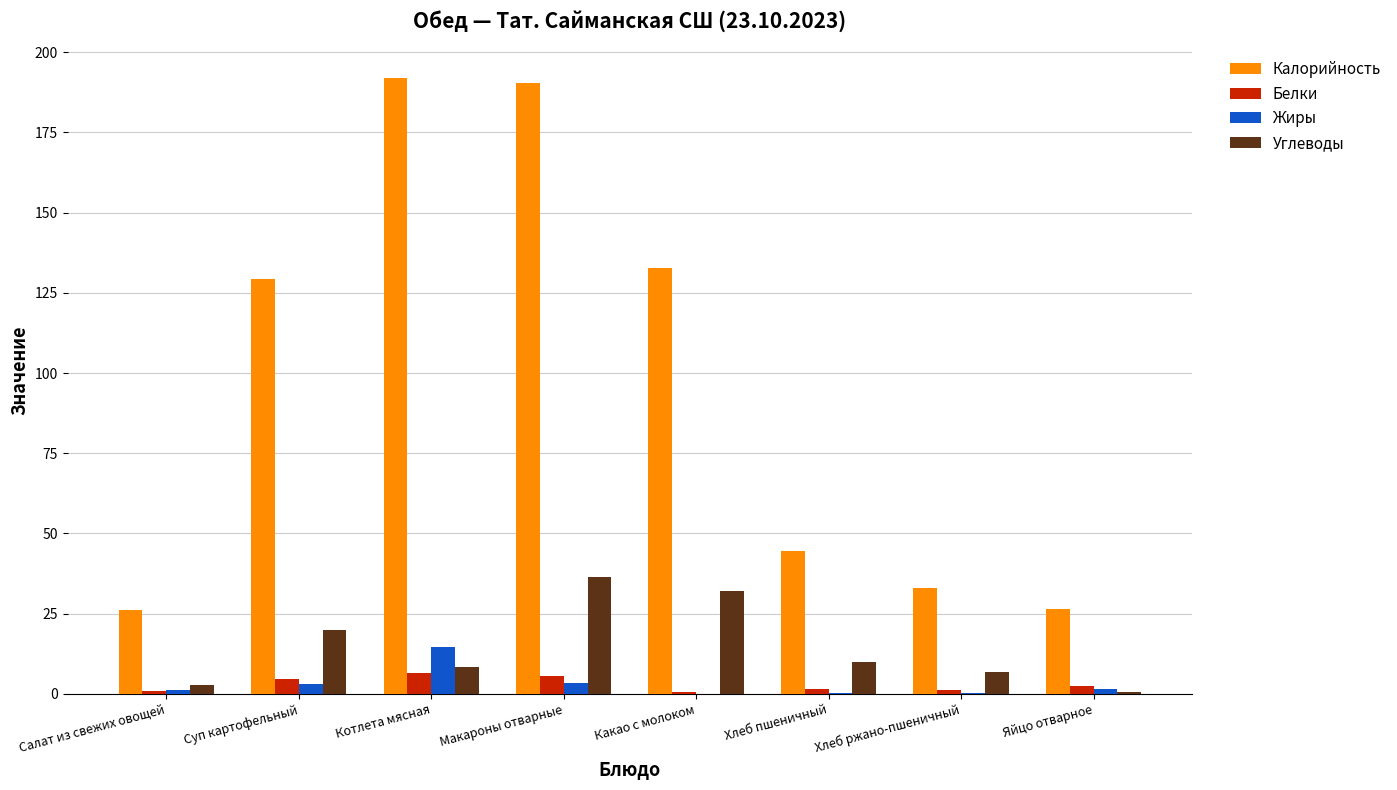

The Углеводы series shows 9.8 at Хлеб пшеничный. True or false?

True